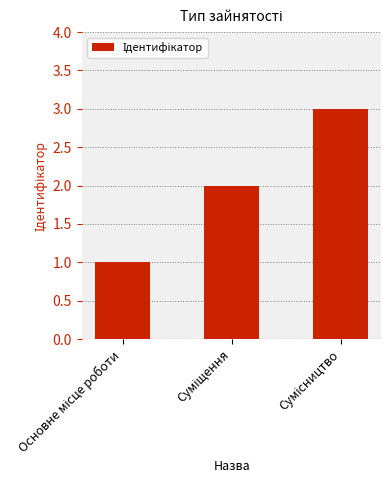

How many bars are there in total?

3